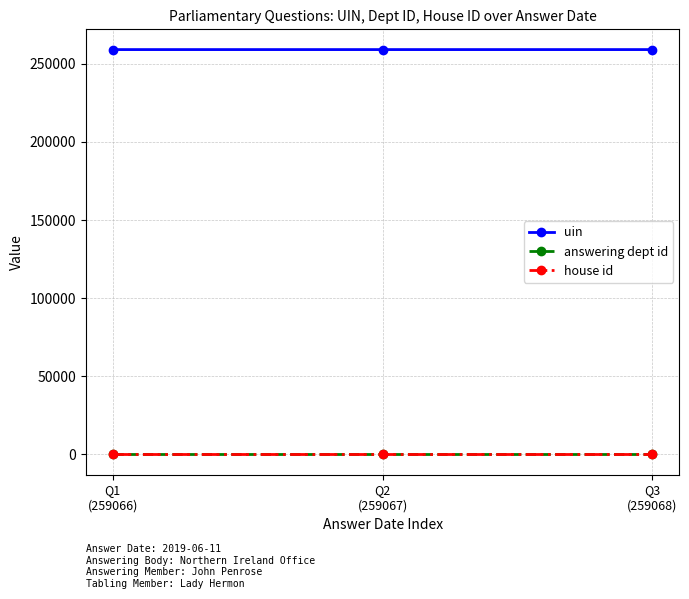

How many lines are shown in the chart?

3